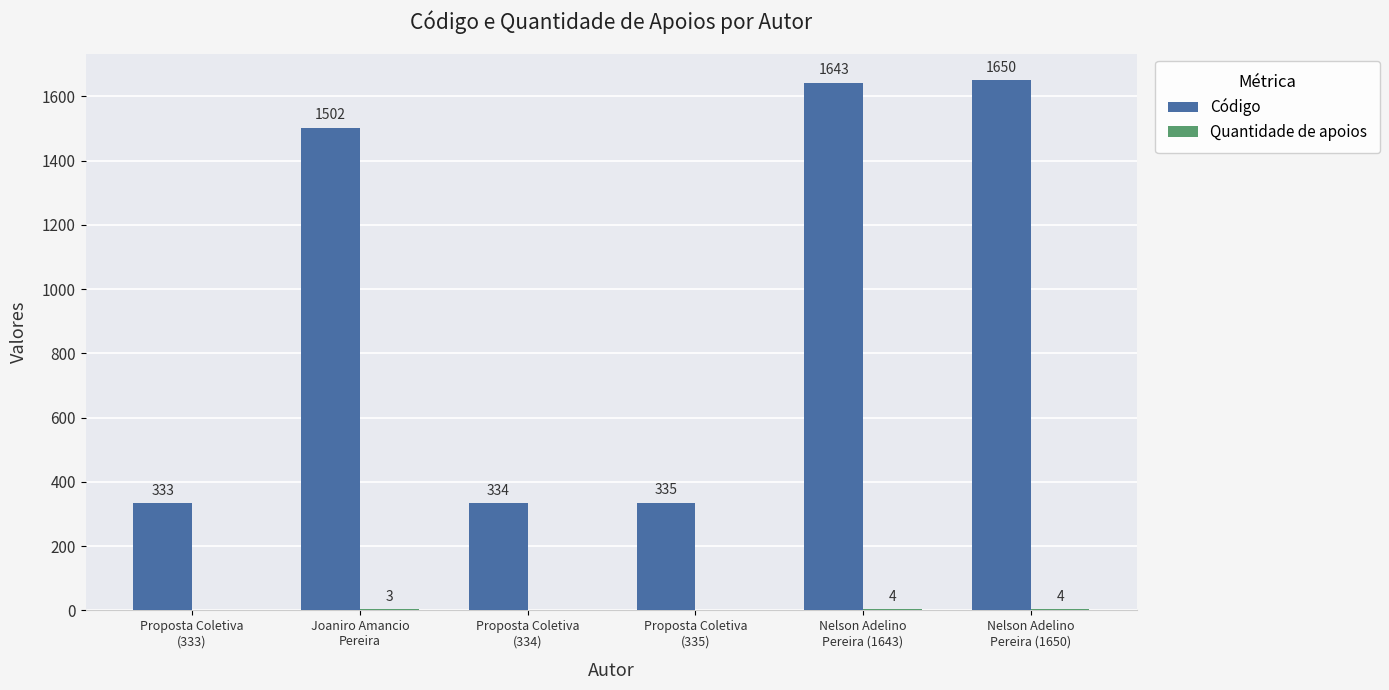

What is the maximum value shown in the chart?

1650